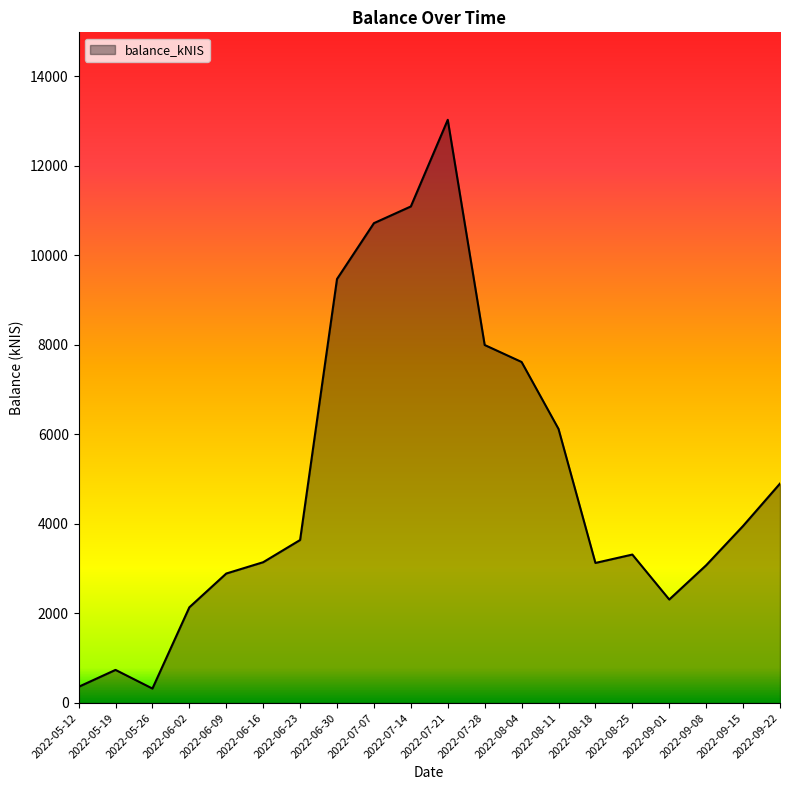

What is the maximum value shown in the chart?

13021.9